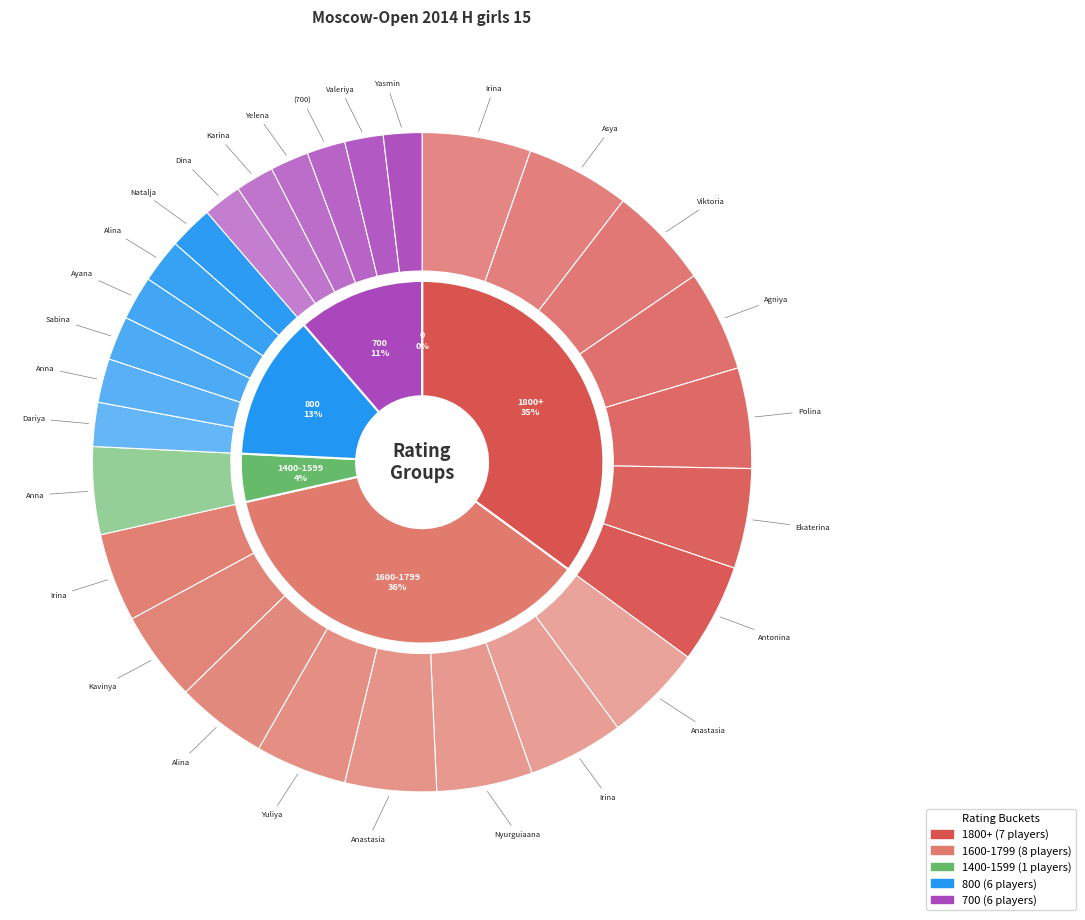

Which has a higher value, Loyko Karina or Kaytan Mira (700)?

Loyko Karina